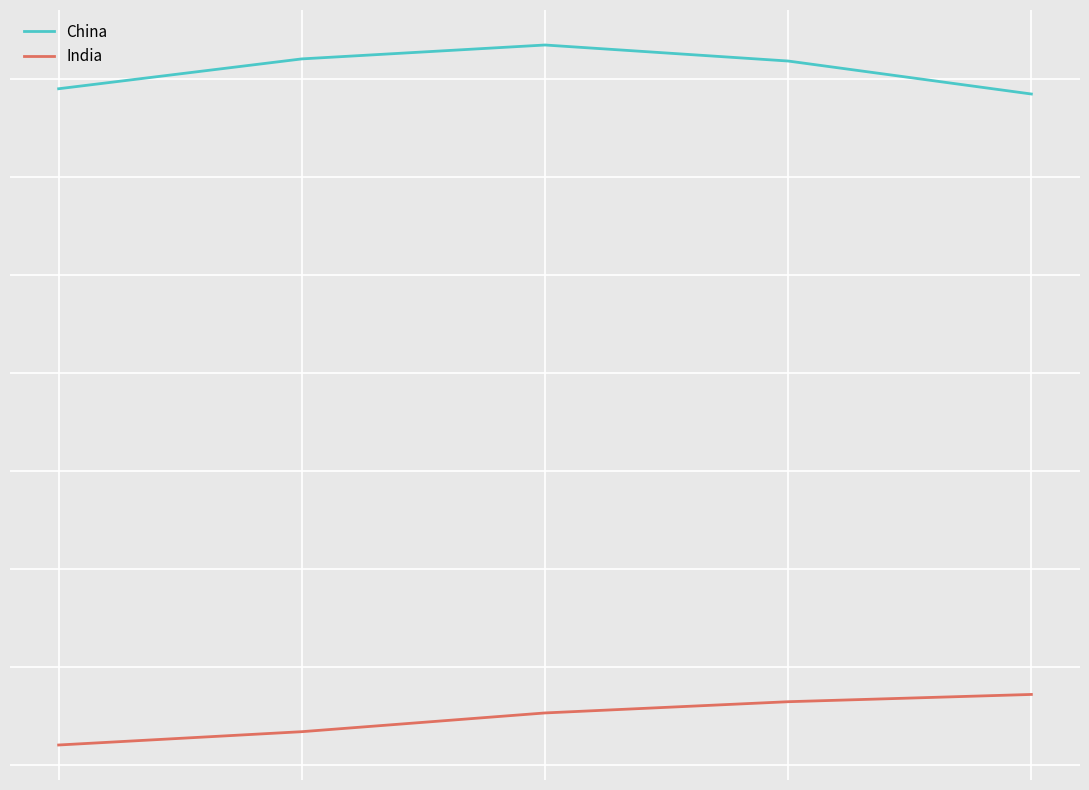

True or false: India and China intersect in this chart.

False